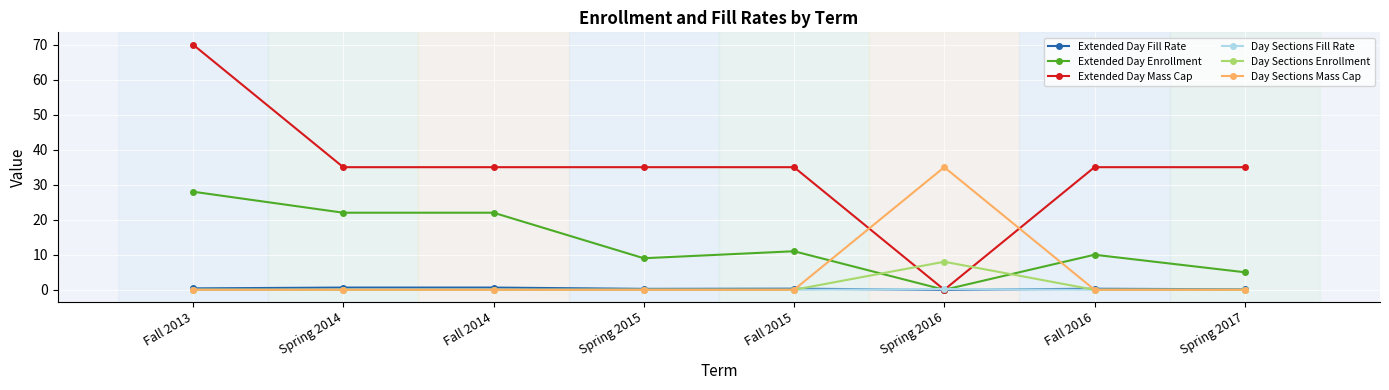

Which series has the largest total across all categories?

Extended Day Mass Cap